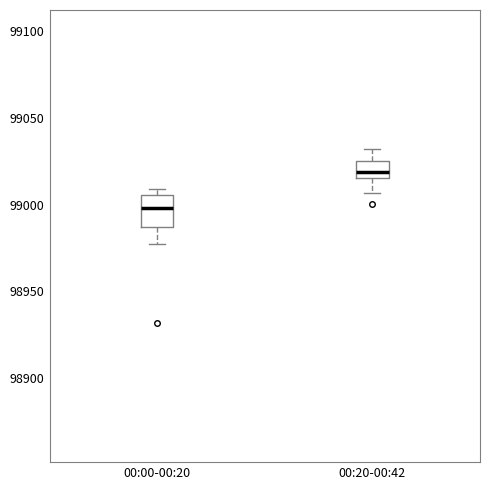

Comparing the boxes themselves (not the whiskers), which one is the tallest?

00:00-00:20